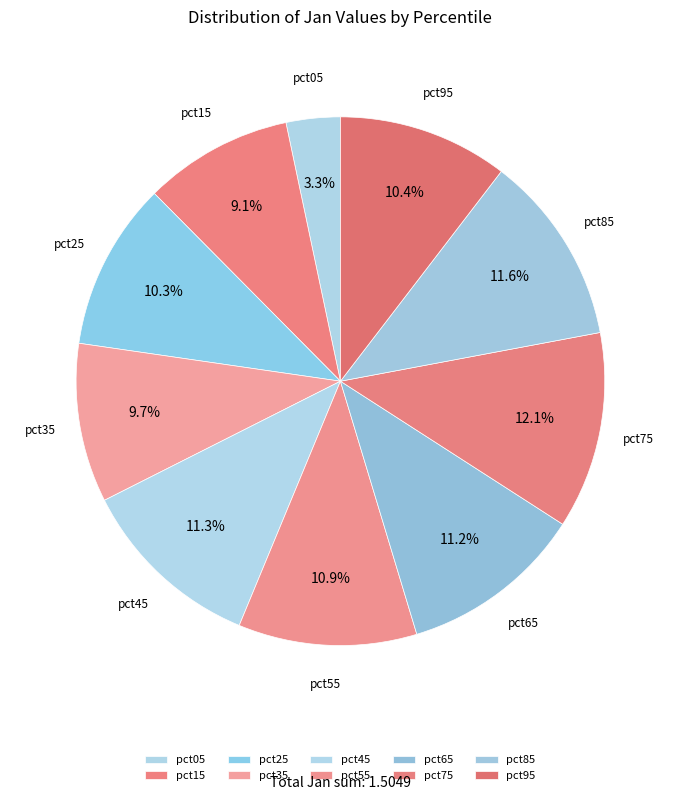

Is it true that pct25 is 10% of the pie?

True